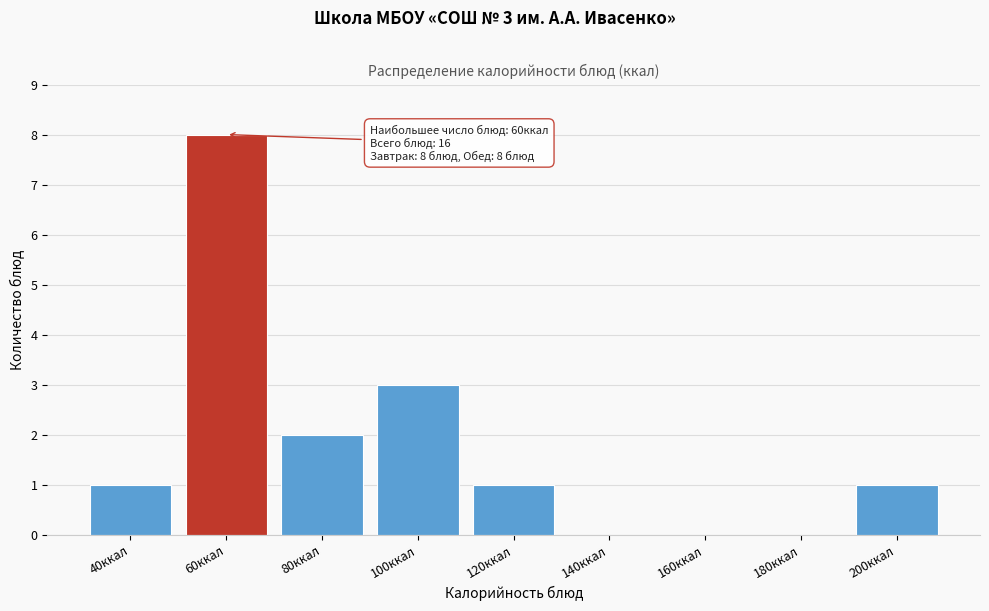

Reading left to right, list all the values displayed in this chart.

40ккал=1	60ккал=8	80ккал=2	100ккал=3	120ккал=1	140ккал=0	160ккал=0	180ккал=0	200ккал=1